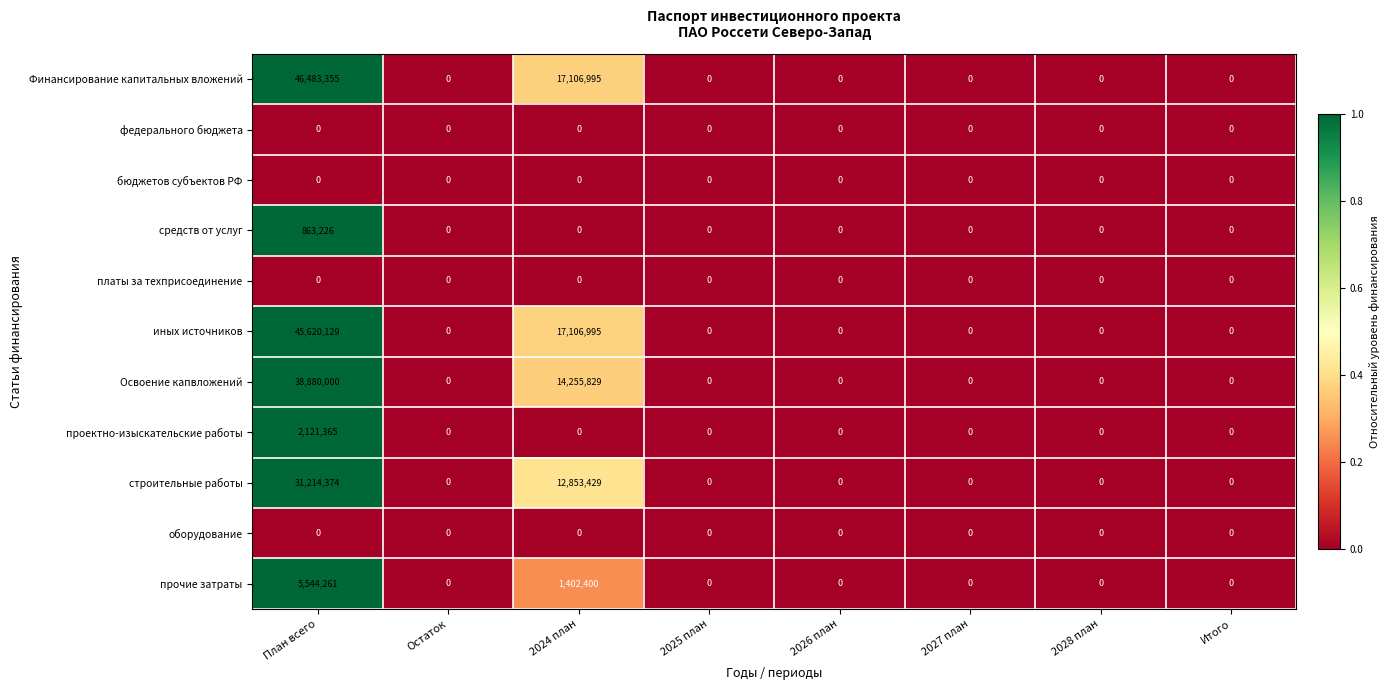

What is the sum of all Финансирование капитальных вложений values?

63590350